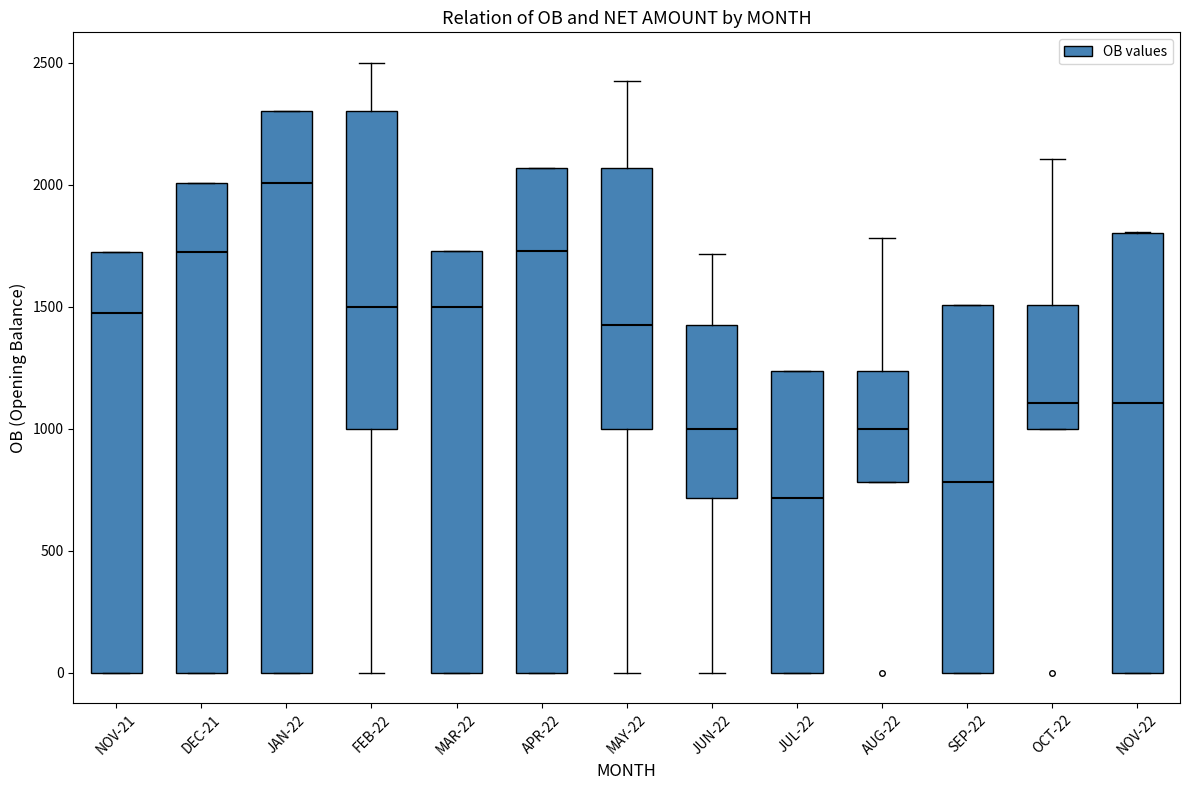

Which box is the tallest, from its lower edge to its upper edge?

JAN-22